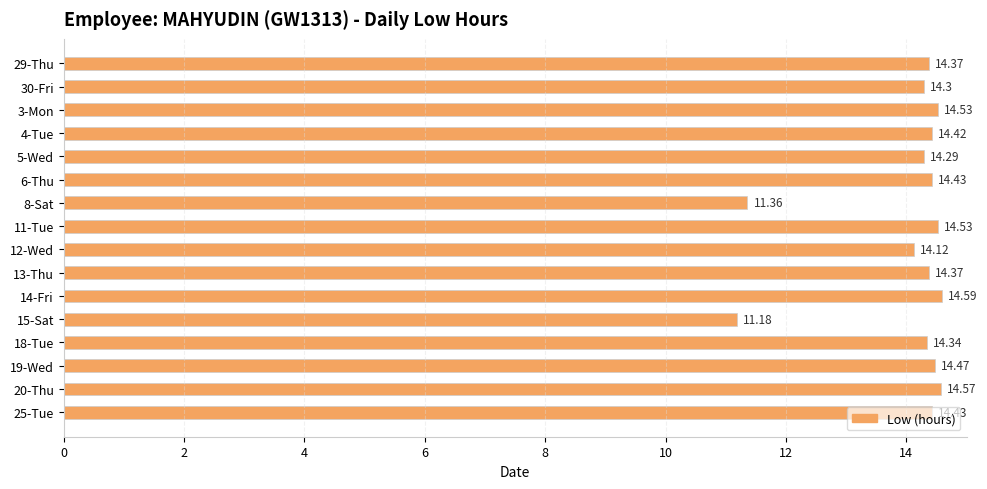

What is the ratio of the value at 6-Thu to the value at 8-Sat?

1.3